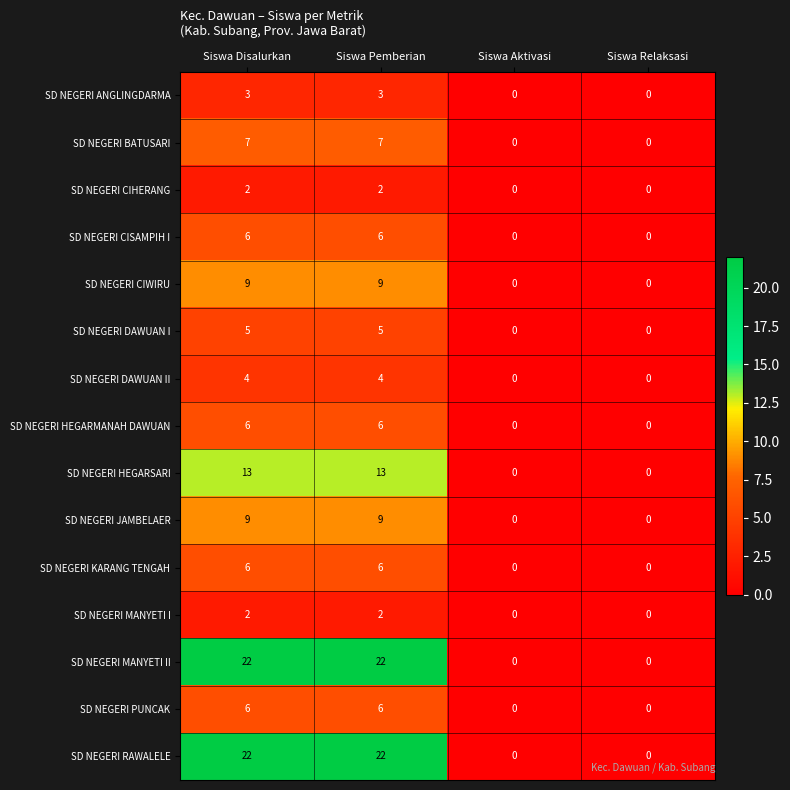

The value of SD NEGERI CIWIRU at Siswa Relaksasi is -4. True or false?

False